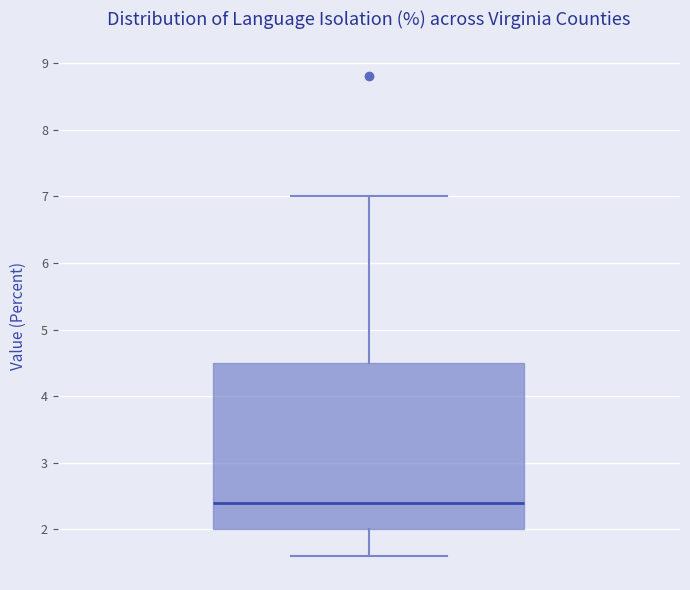

Transcribe this box plot: give where the median line is, the range the box spans, and where the two whiskers end, as read against the y-axis. The values are not printed on the chart, so give them approximately, as read against the axis.

median 2.4, box 2.0 to 4.5, whiskers 1.6 to 7.0